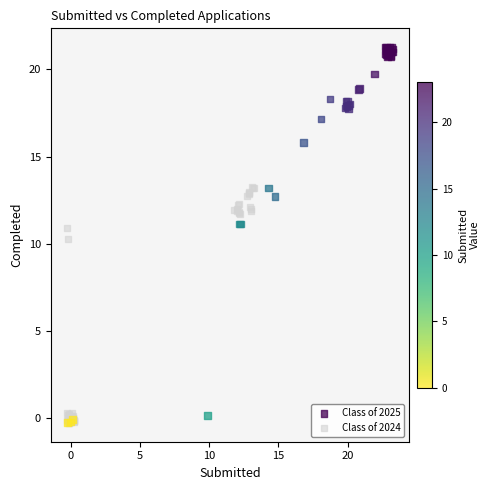

Which series has the largest Y range (max minus min)?

Class of 2025